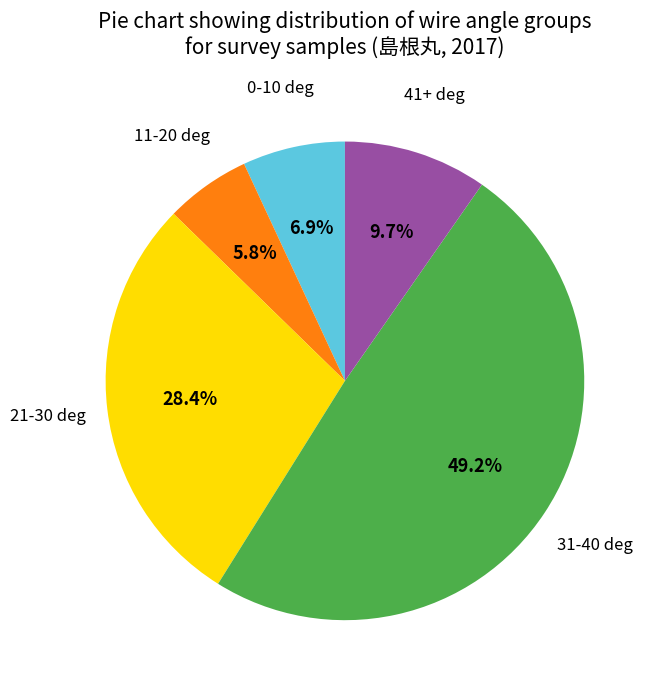

What percentage do 41+ deg and 11-20 deg together represent?

15.5%